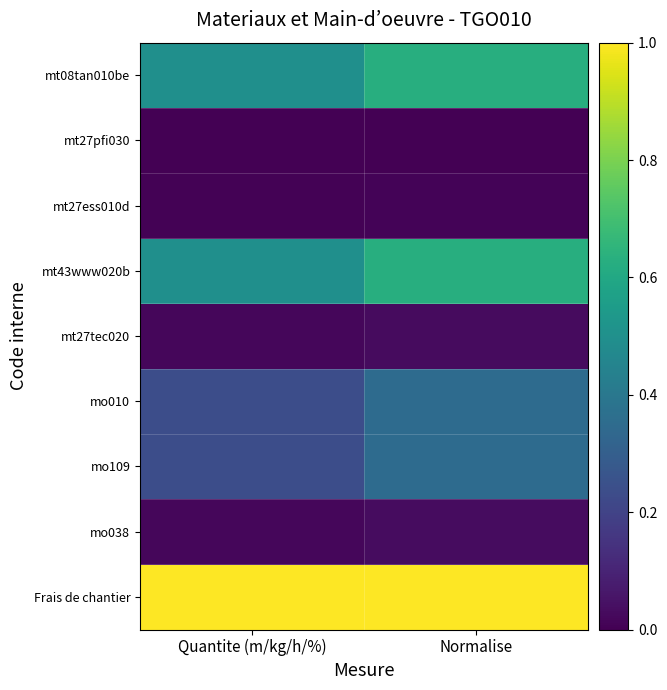

At how many categories does at least one series exceed 0?

2